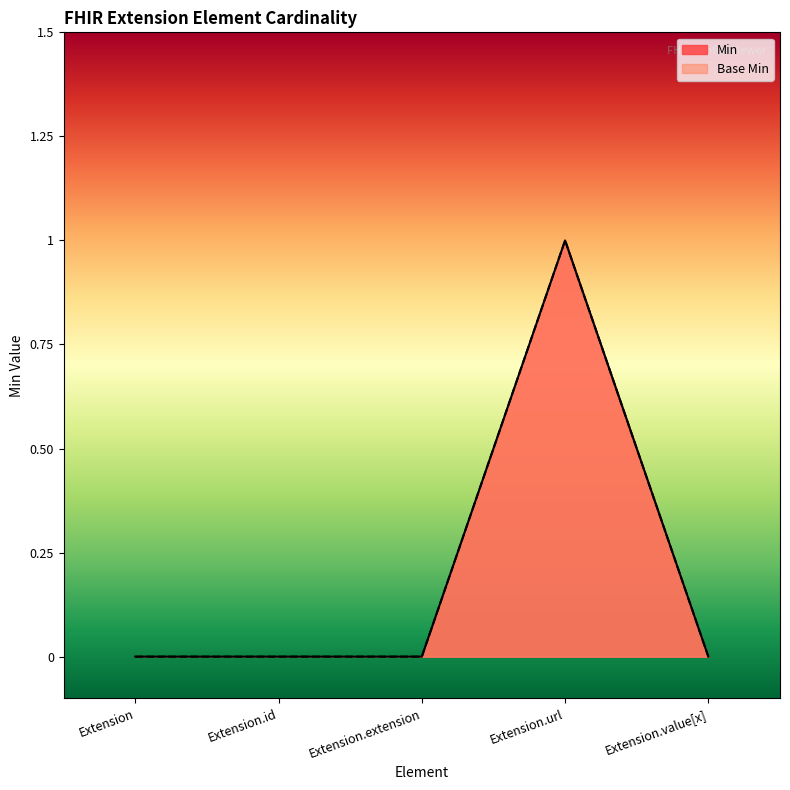

What is the maximum value for Min?

1